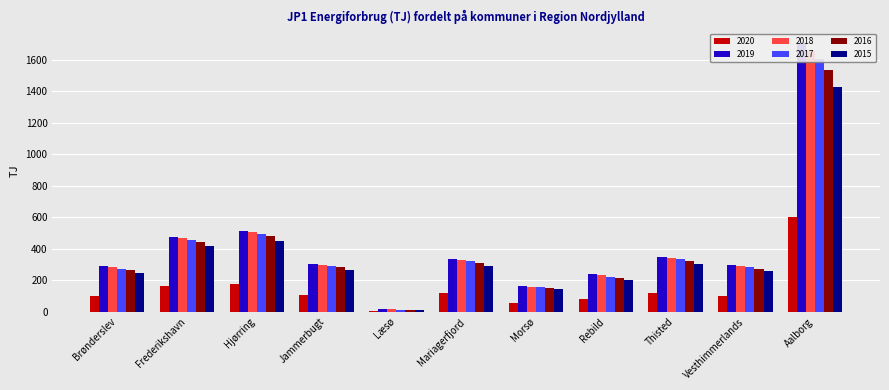

Which series has the largest range (max minus min)?

2019